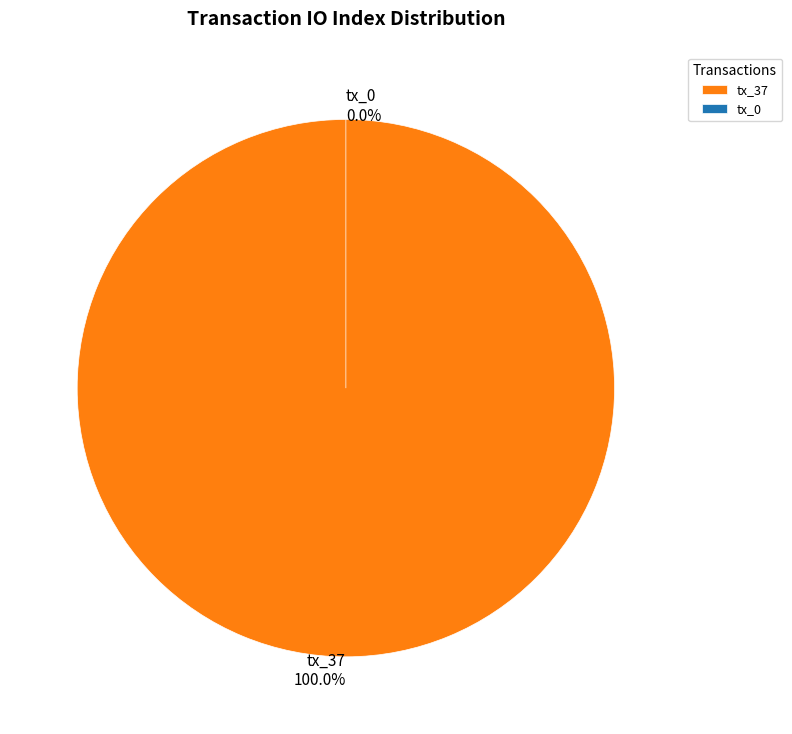

How many slices are in this pie chart?

2